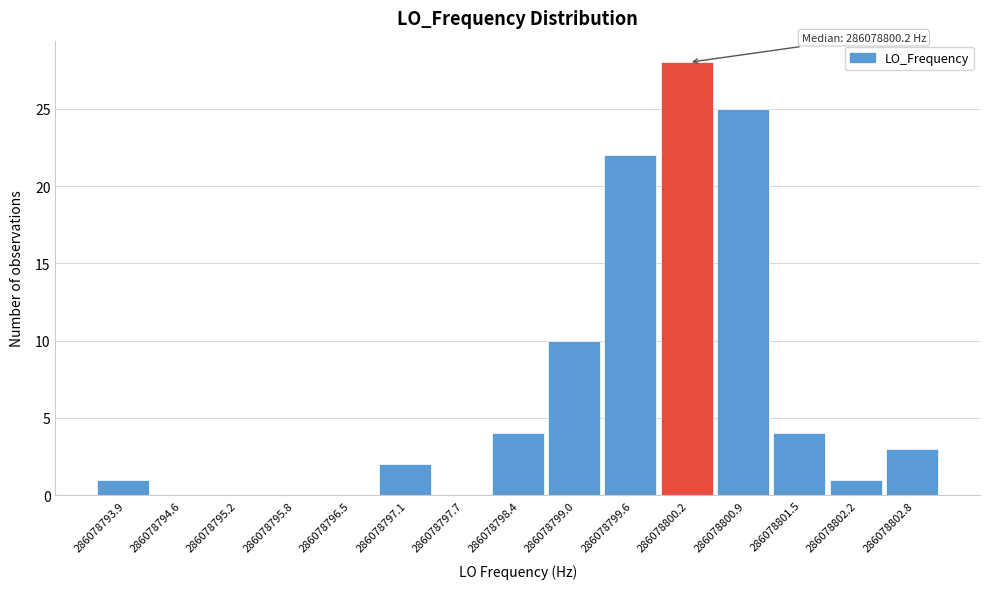

Which range on the x-axis has the tallest bar?

286078799.9 to 286078800.6